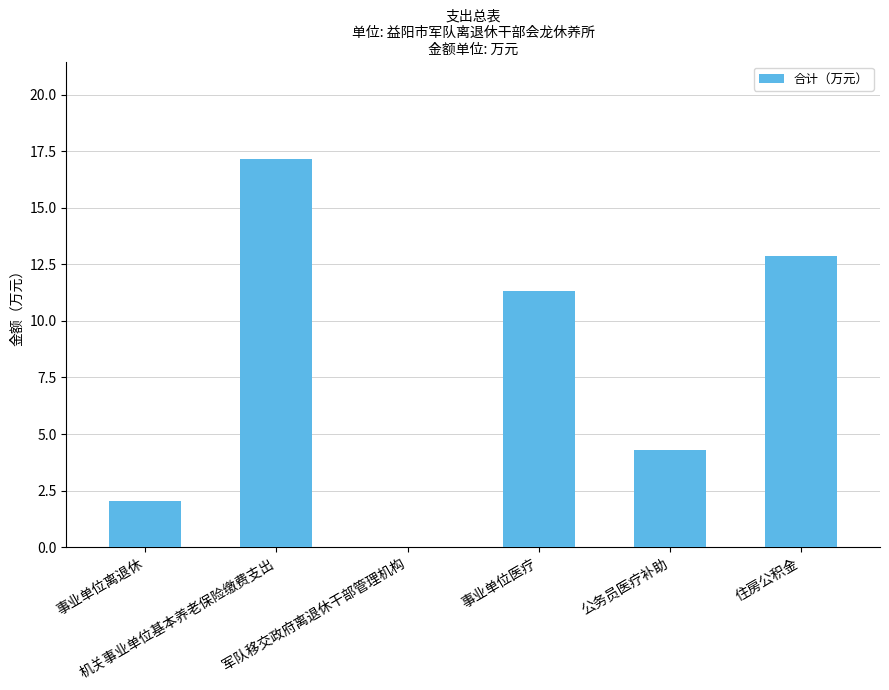

What is the greatest value displayed?

17.2